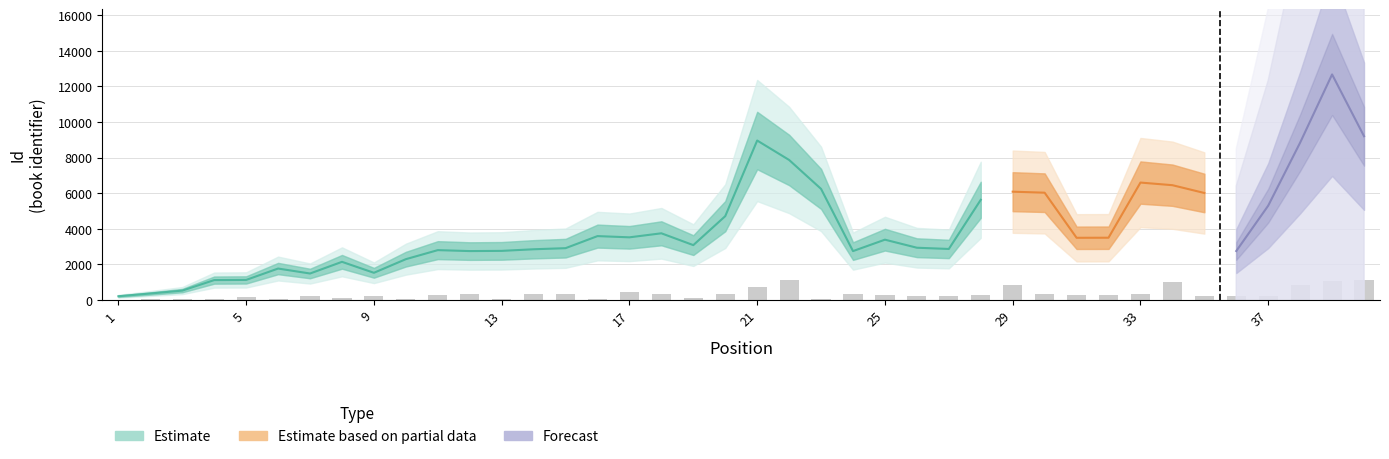

Reading left to right, list all the values displayed in this chart.

1=4.5	2=45.4	3=37.0	4=43.6	5=187.2	6=39.2	7=197.1	8=120.2	9=196.7	10=49.3	11=303.8	12=318.7	13=36.5	14=306.6	15=340.4	16=51.3	17=469.4	18=323.8	19=105.6	20=309.9	21=714.6	22=1125.6	23=47.7	24=324.2	25=286.9	26=201.7	27=215.7	28=270.2	29=864.7	30=325.2	31=256.5	32=256.6	33=326.2	34=1000.2	35=221.2	36=221.1	37=217.5	38=833.0	39=1071.6	40=1136.8